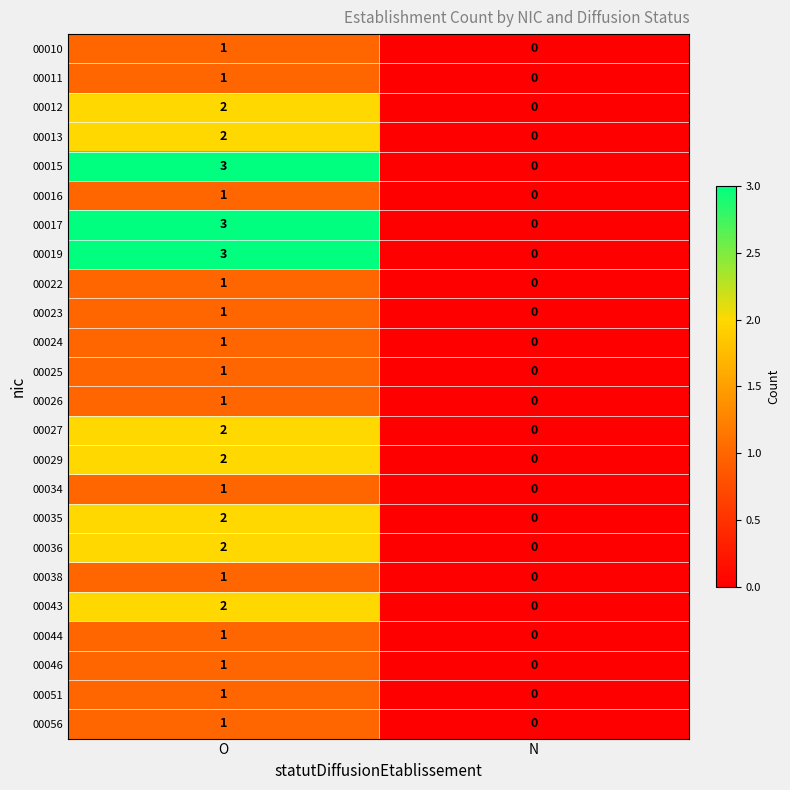

Is the value of 00029 at O greater than the value of 00043 at N?

Yes